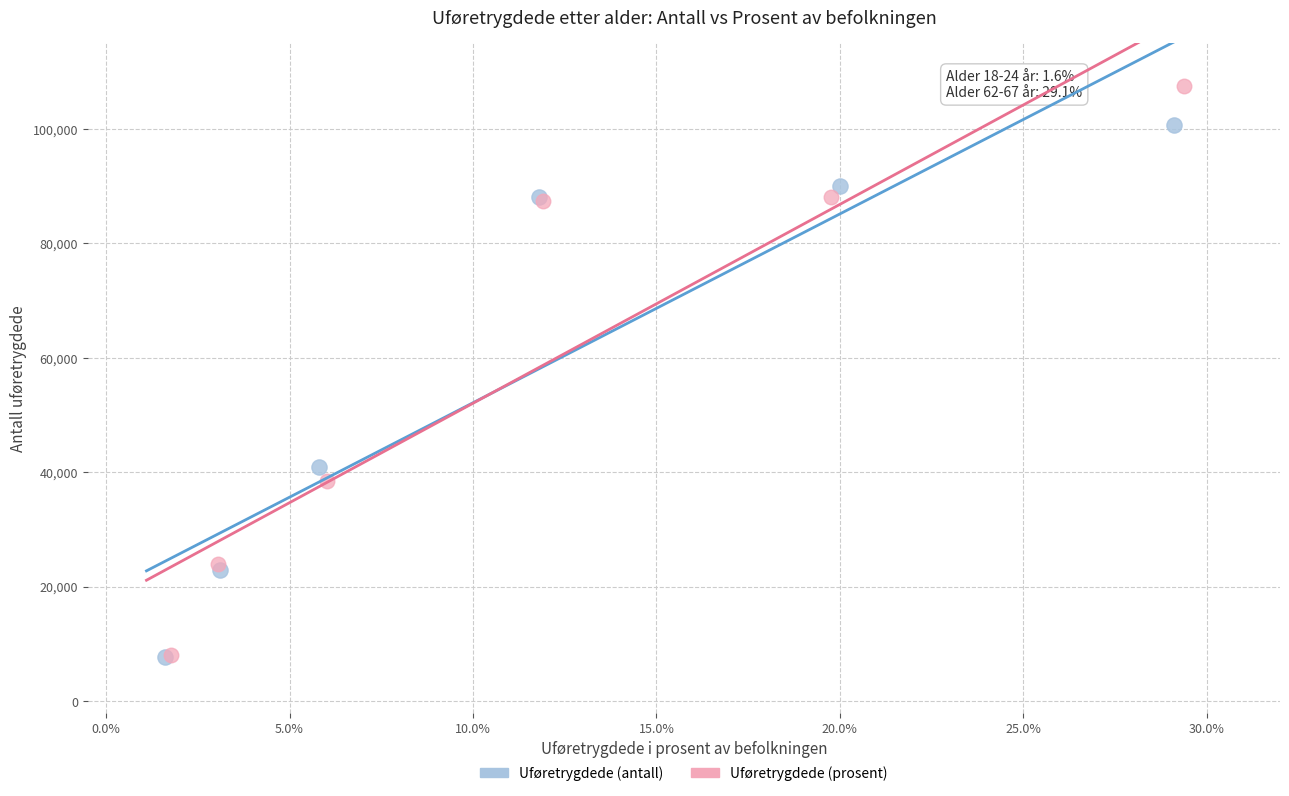

Which series reaches the maximum Y coordinate?

Uføretrygdede (prosent)